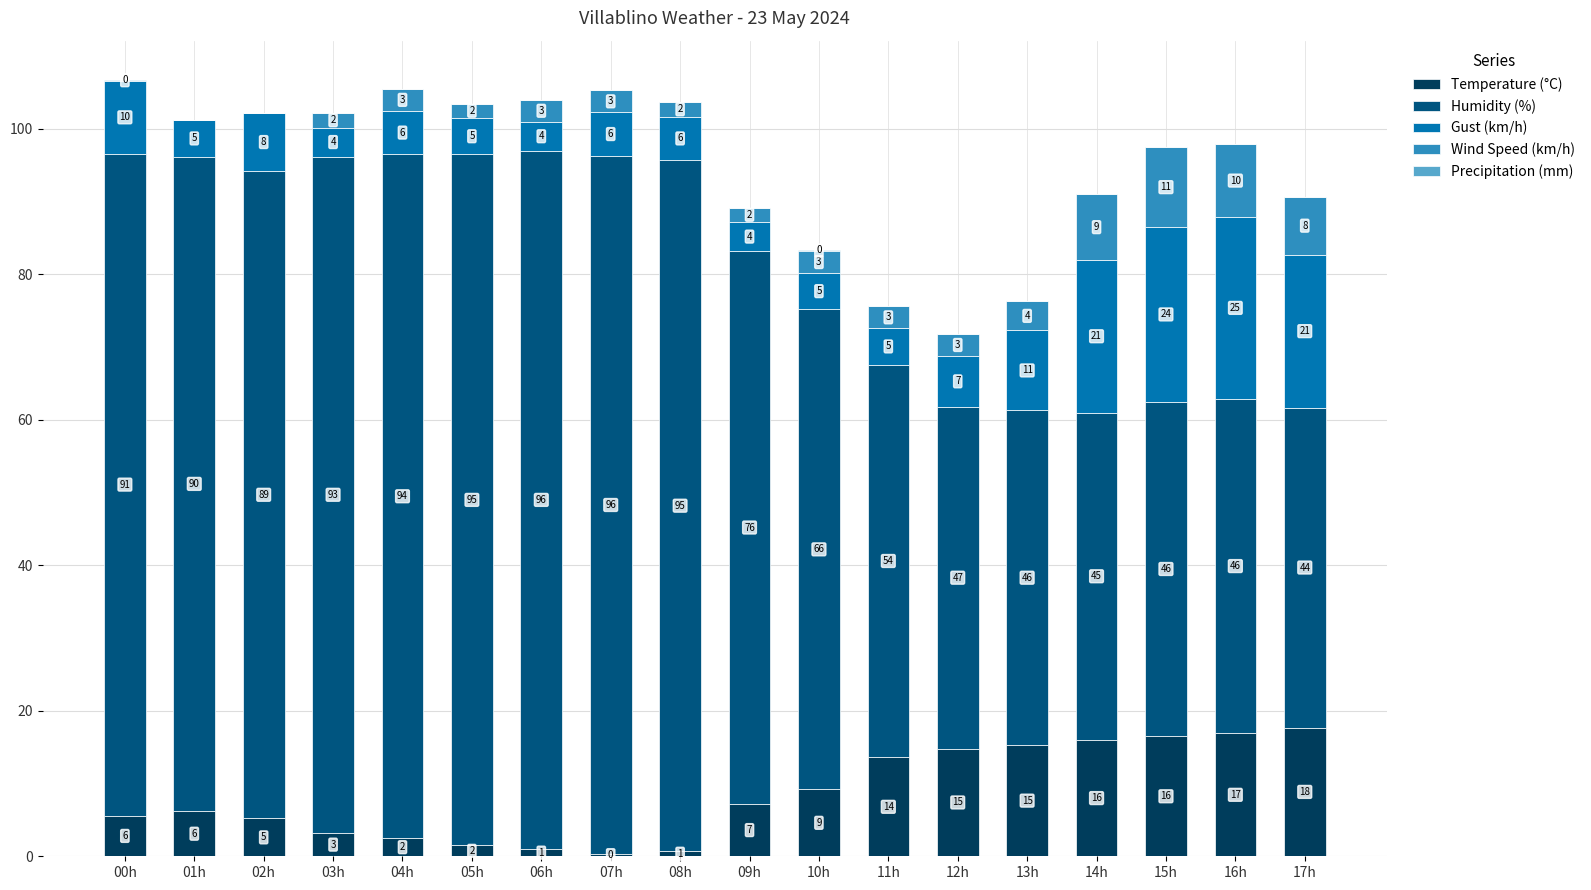

What is the maximum value for Temperature (°C)?

17.7